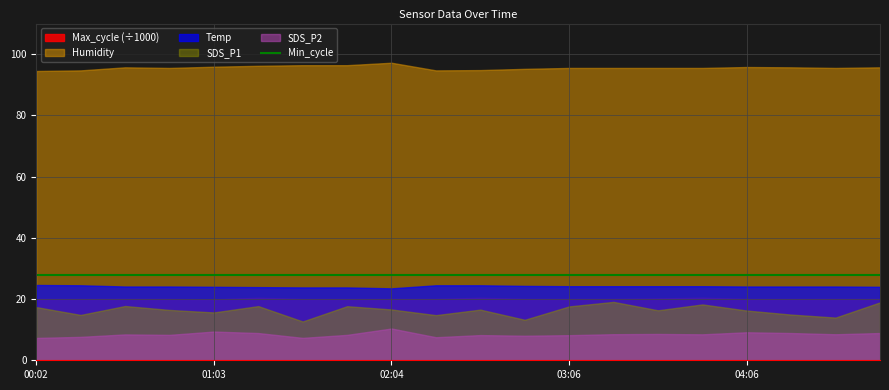

At which category is the sum across all series the highest?

03:51